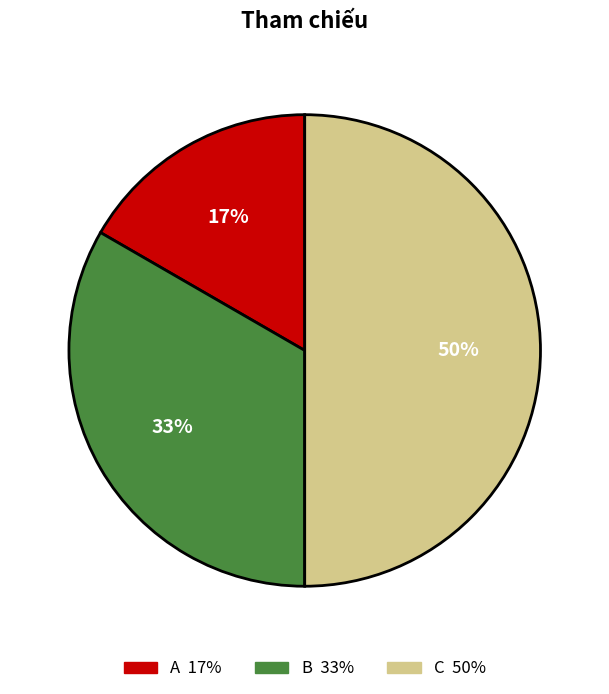

True or false: C accounts for 50% of the total.

True